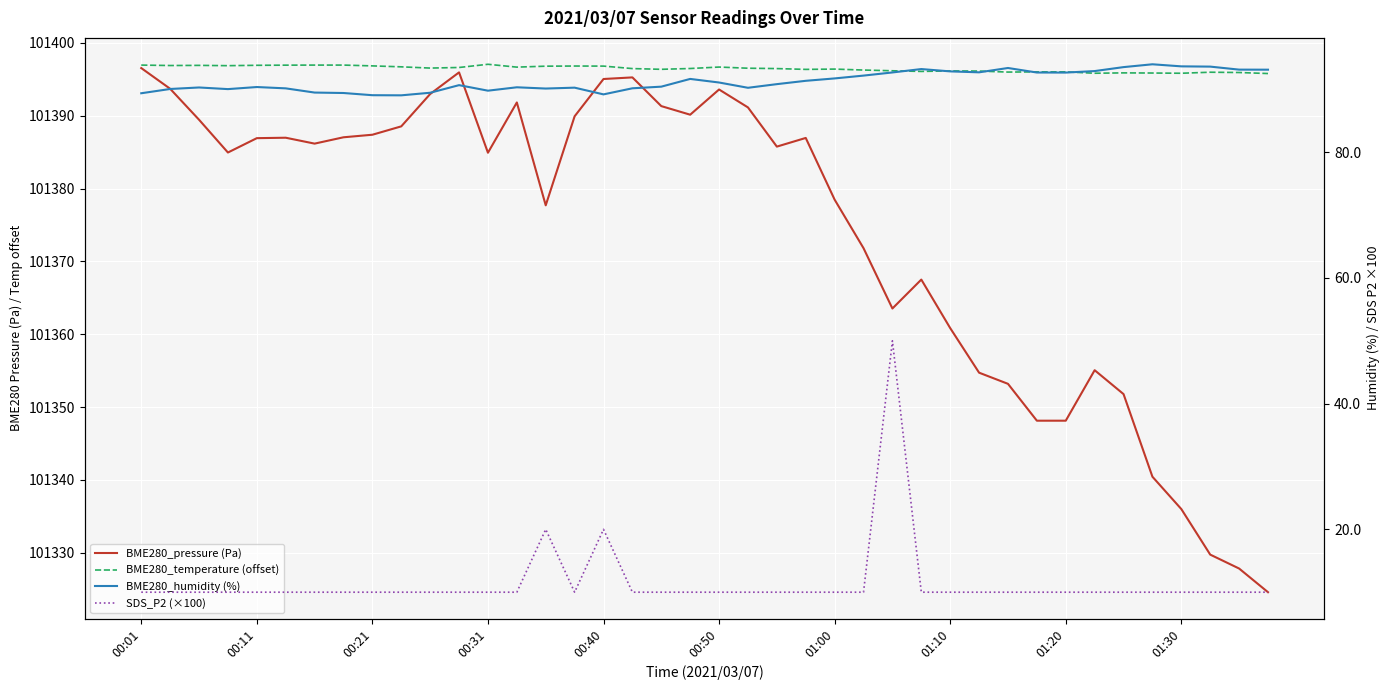

At which label does BME280_temperature (offset) first exceed 101396?

00:01